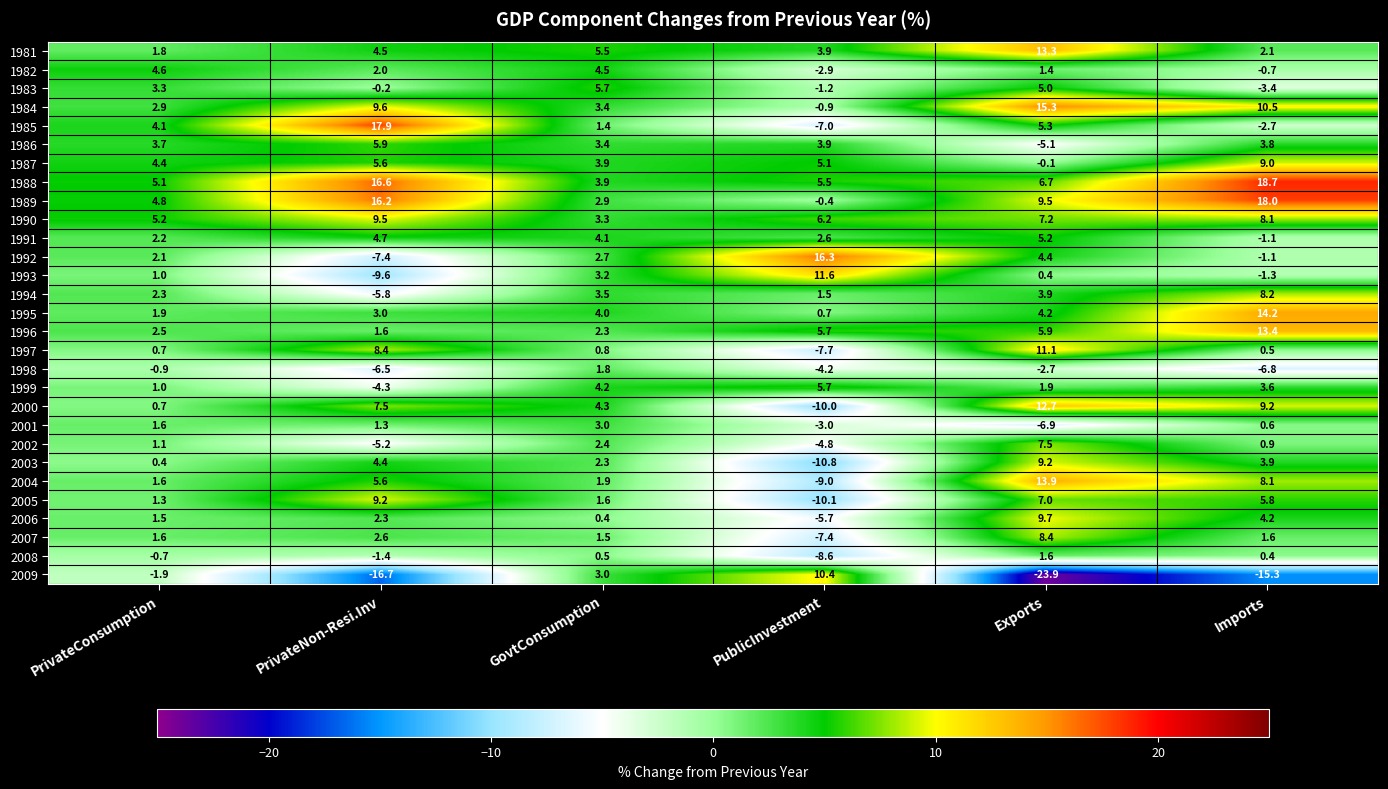

How many distinct data groups are displayed?

29